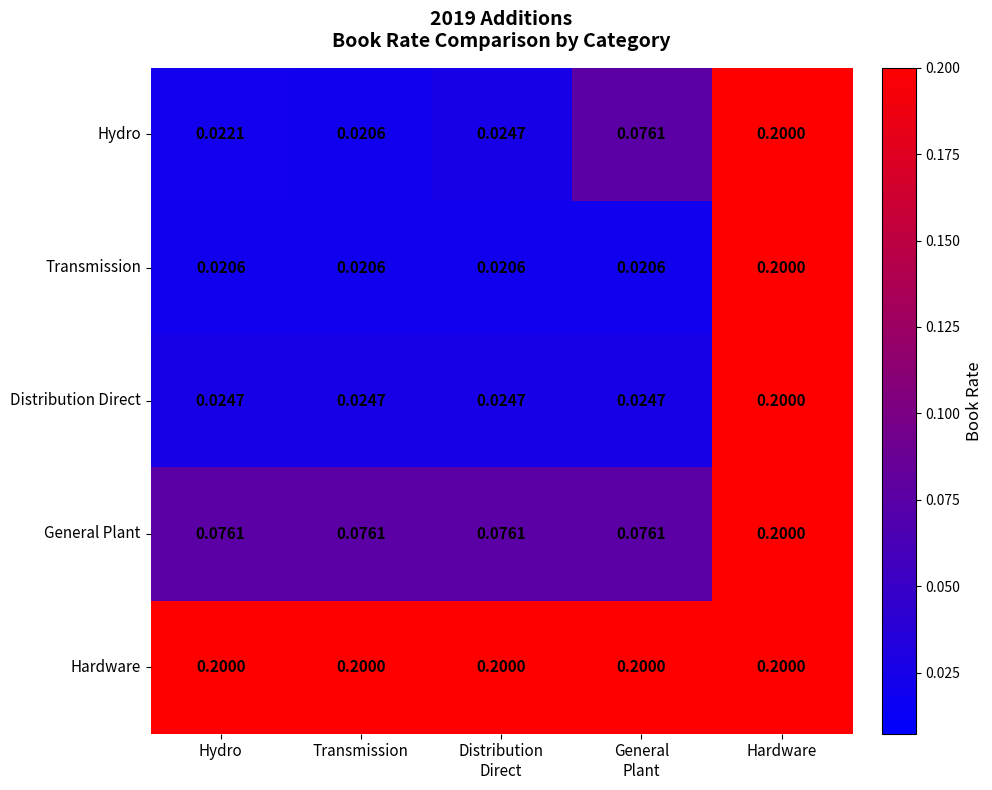

At which category is the sum across all series the highest?

Hardware